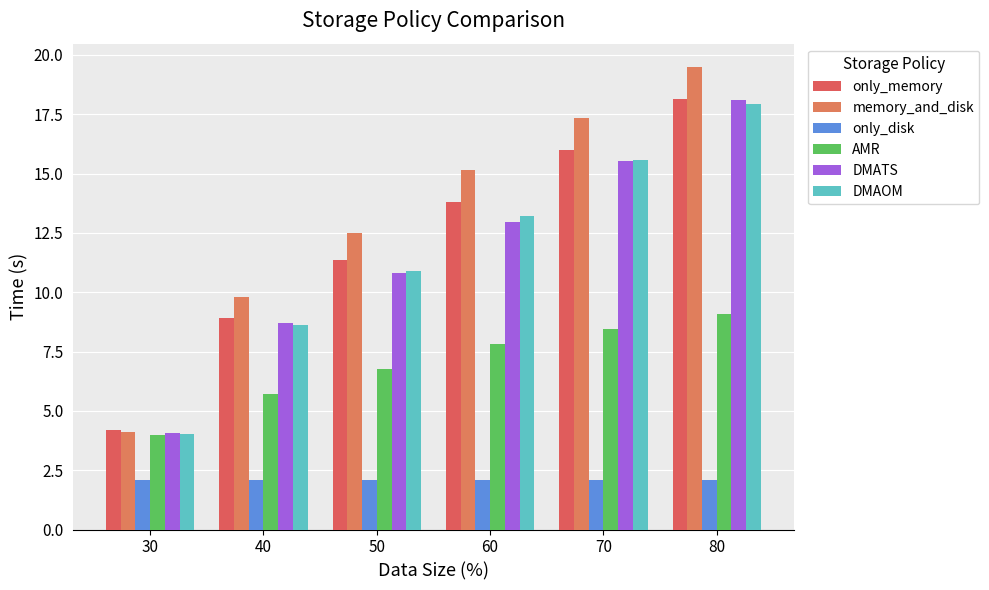

Rank the series by their maximum value, from lowest to highest.

only_disk, AMR, DMAOM, DMATS, only_memory, memory_and_disk